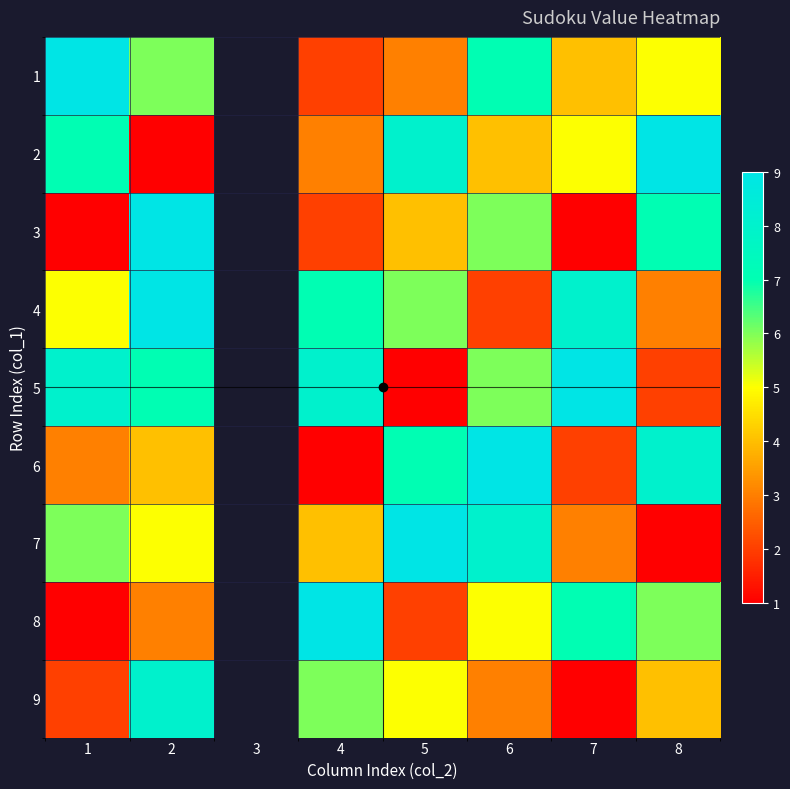

Which has a higher value, 8 or 5?

8